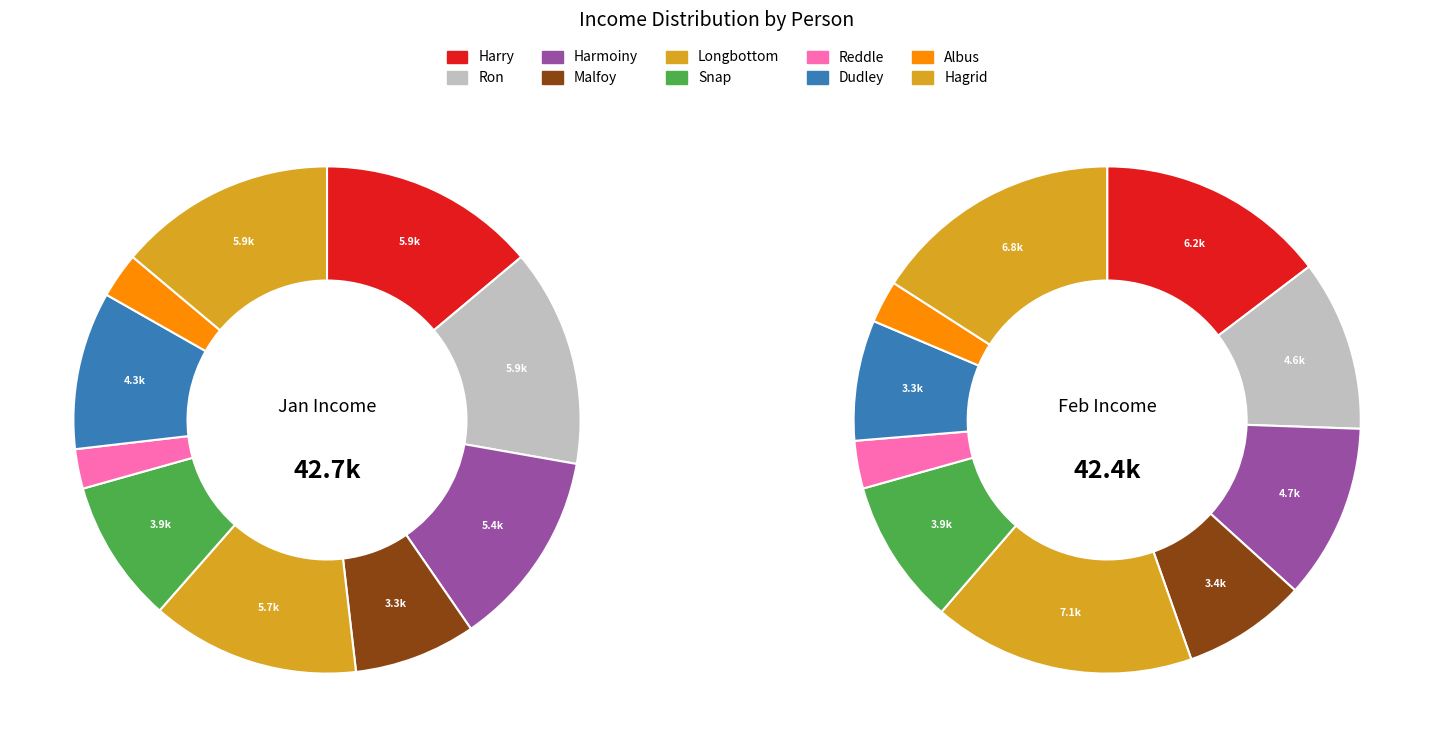

True or false: Harry accounts for 3% of the total.

False